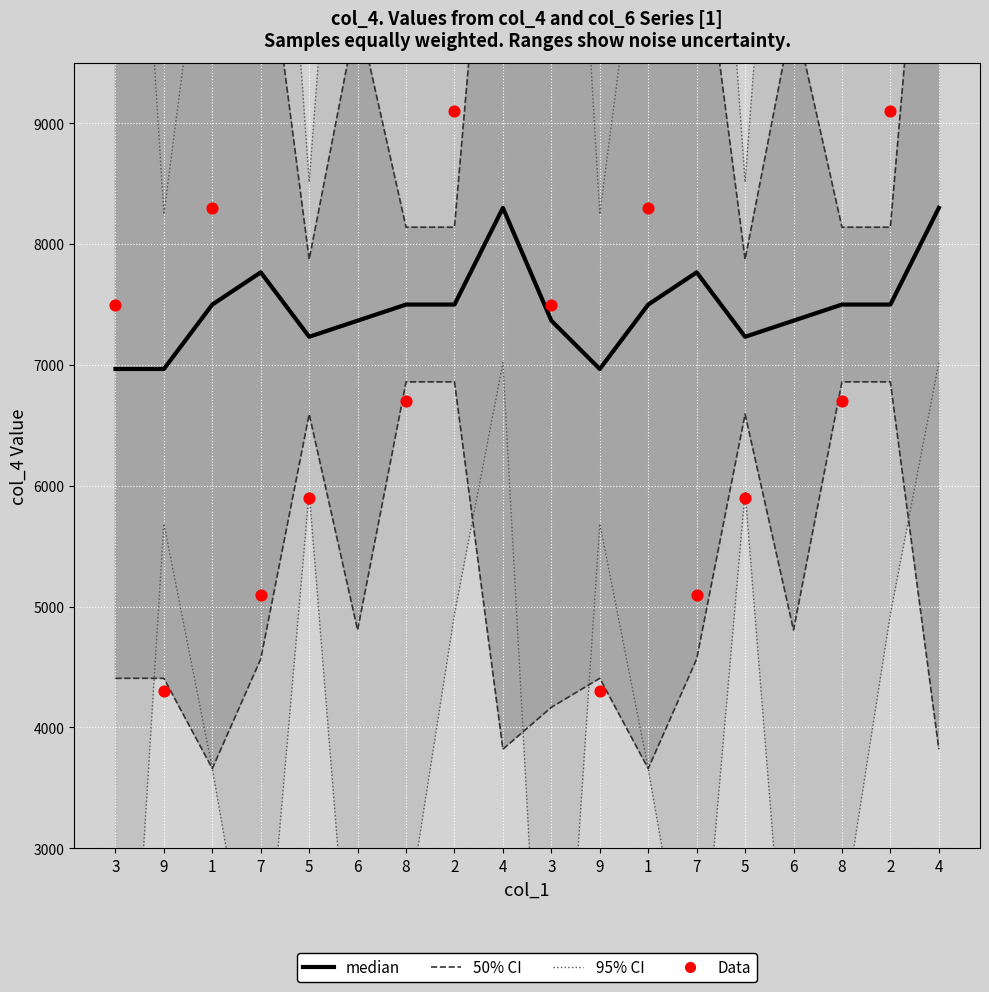

What are all the series names shown in the legend?

95% CI, 50% CI, median, Data